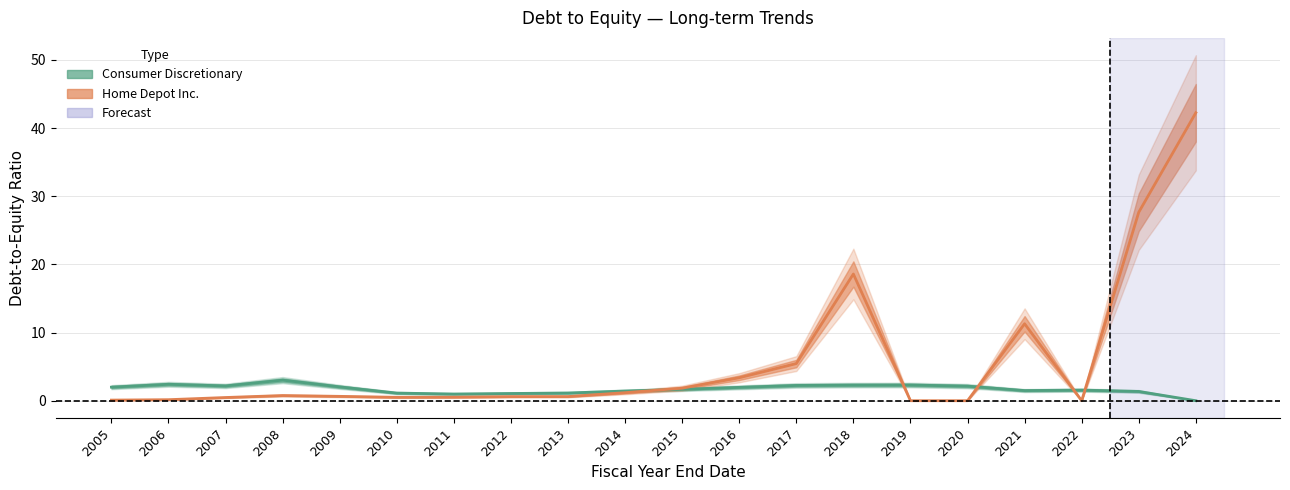

Reading left to right, list all the values displayed in this chart.

Home Depot Inc.: 0.1	0.1	0.5	0.8	0.6	0.5	0.5	0.6	0.6	1.2	1.8	3.4	5.5	18.6	0.0	0.0	11.3	0.0	27.6	42.2
Consumer Discretionary: 2.0	2.4	2.2	3.0	2.0	1.1	1.0	1.1	1.1	1.4	1.7	2.0	2.2	2.3	2.3	2.1	1.5	1.6	1.4	0.0